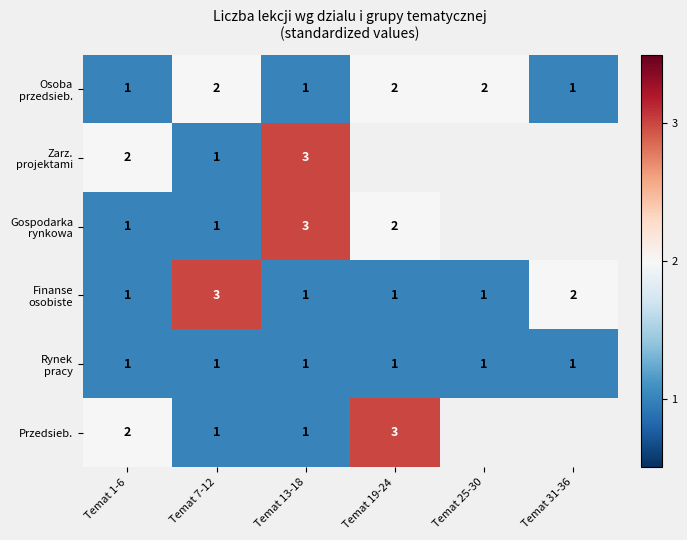

True or false: Gospodarka rynkowa has a value of 1.0 at Temat 7-12.

True